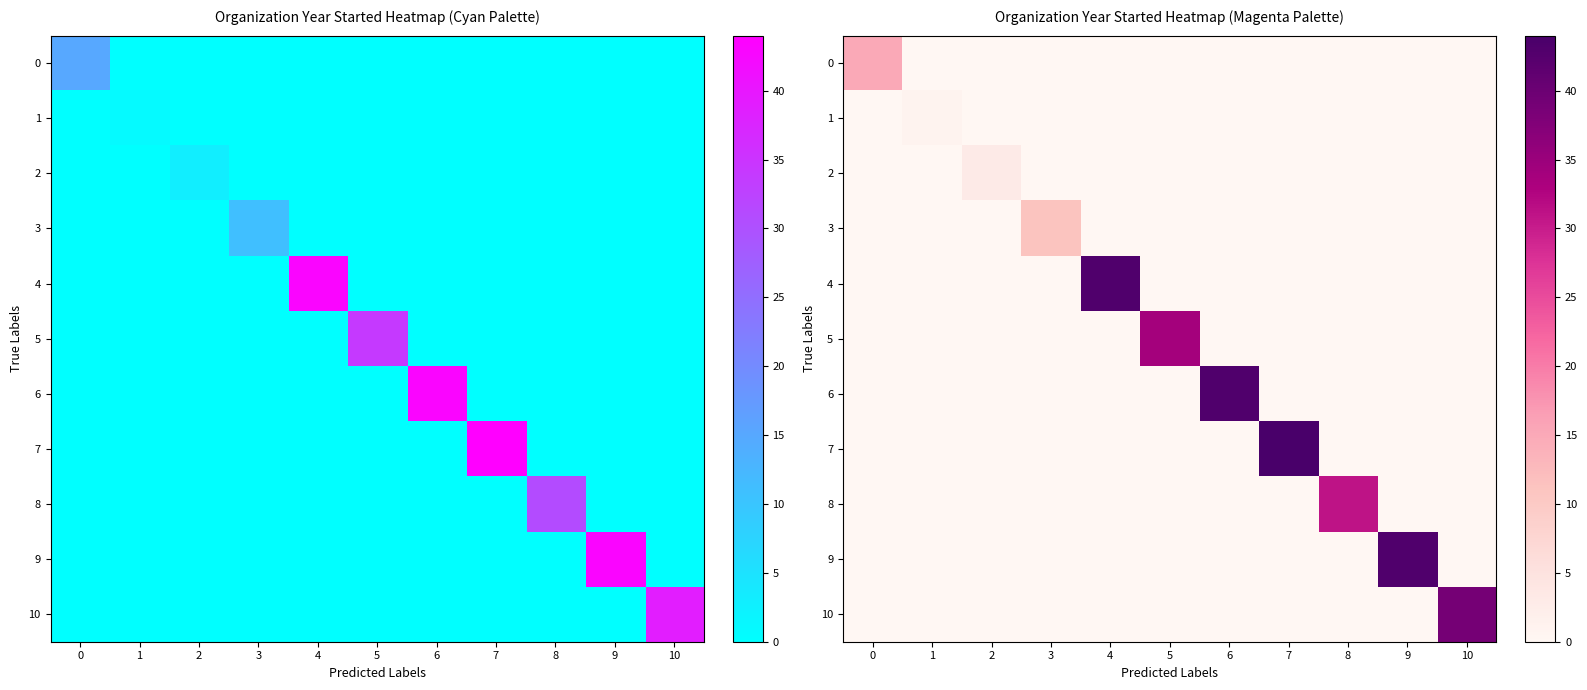

How many categories are shown in the chart?

11